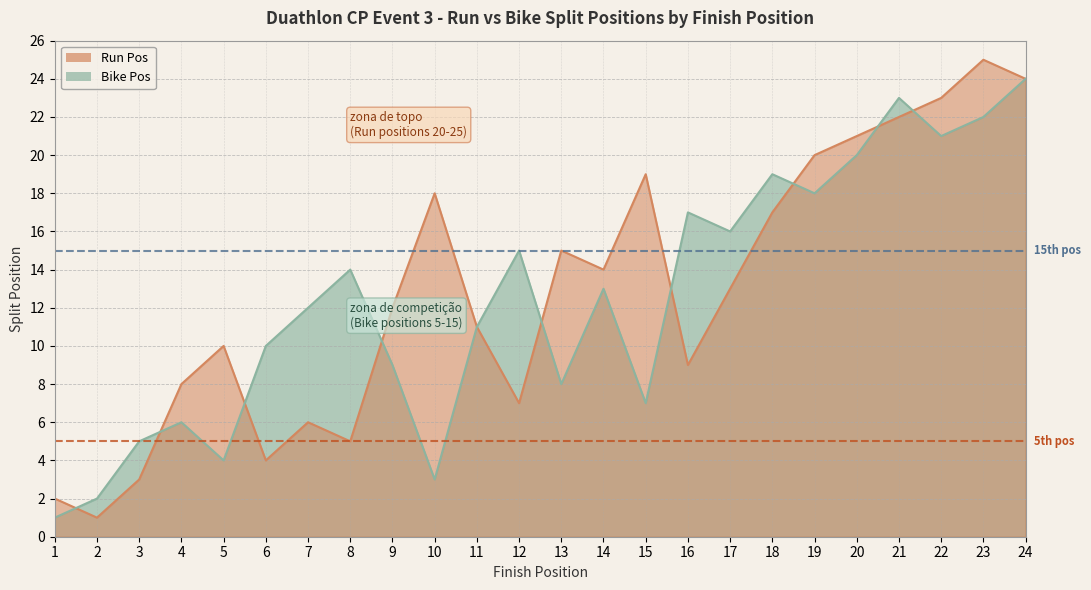

Between which two adjacent categories do Run Pos and Bike Pos first intersect?

1 and 2